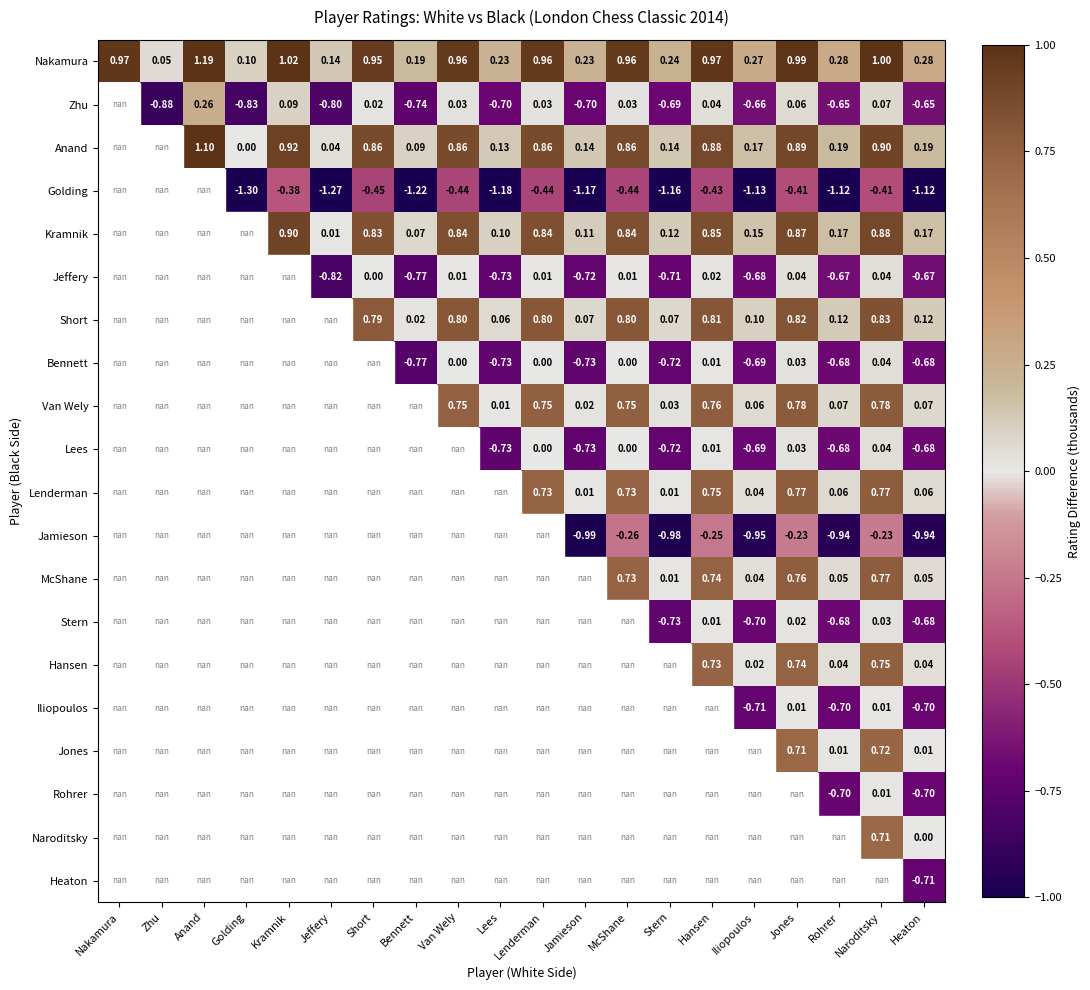

At which label does Nakamura reach its minimum?

Zhu